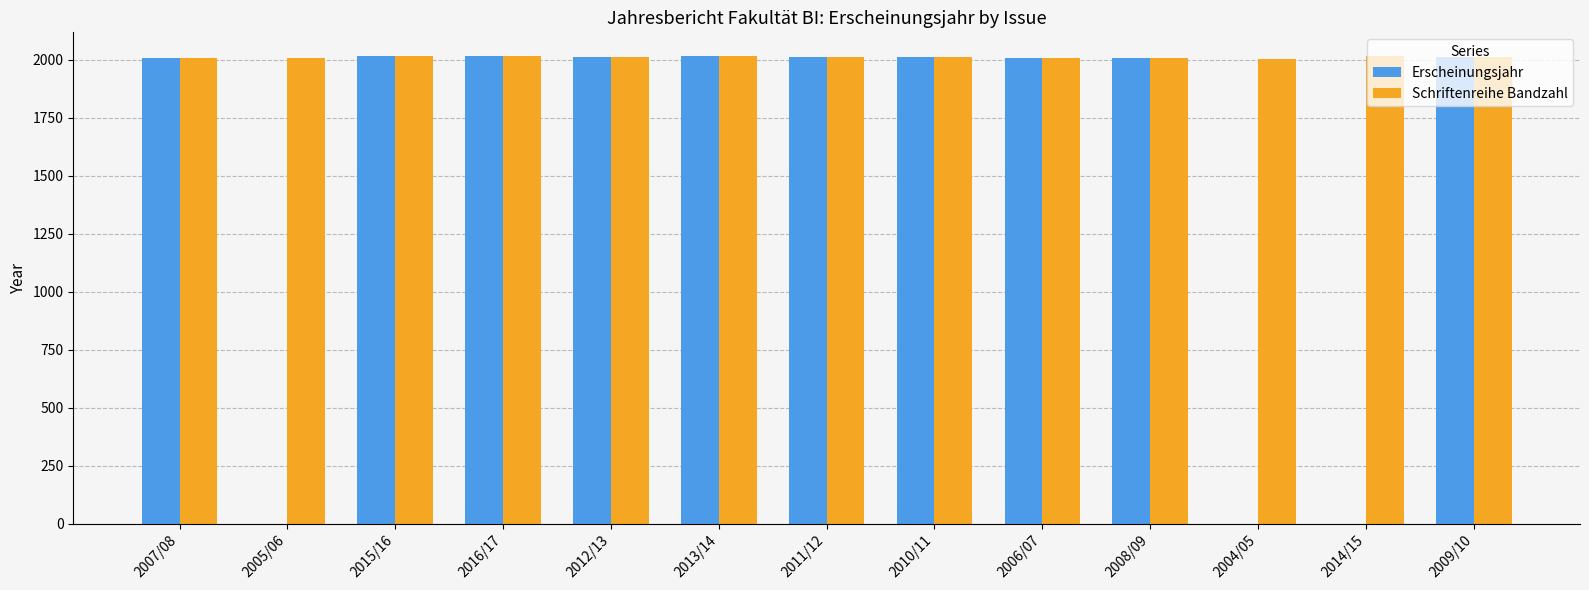

What is the greatest value displayed?

2017